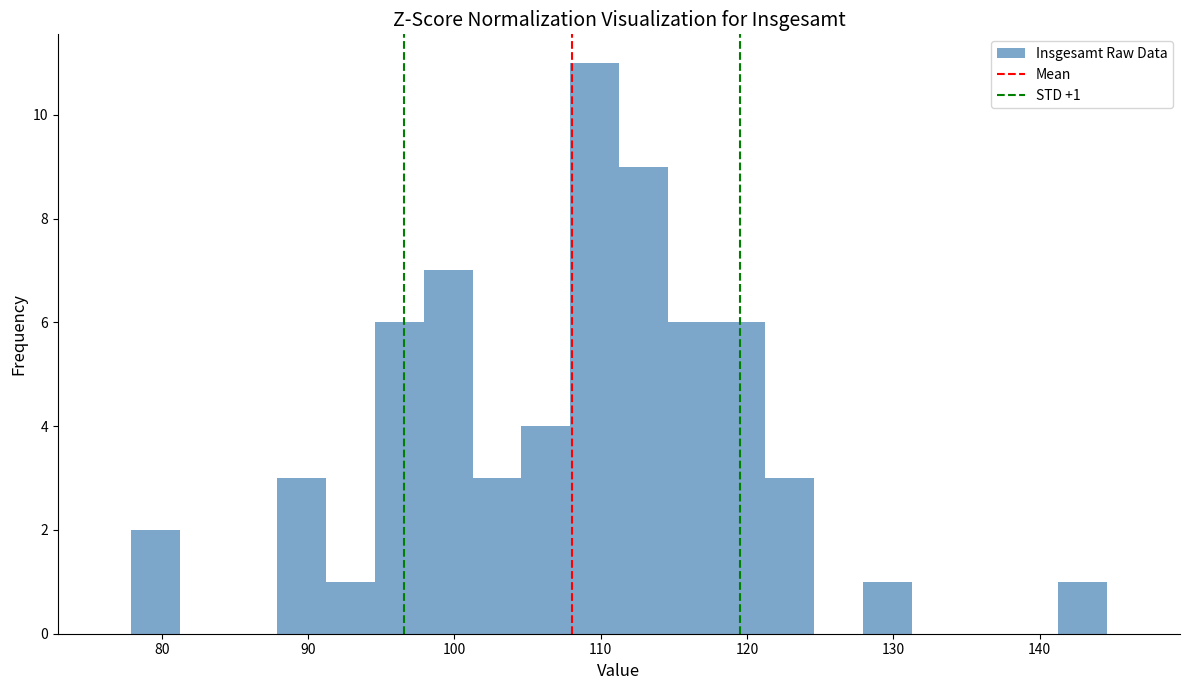

Read against the x-axis, roughly where is the centre of the tallest bar?

110